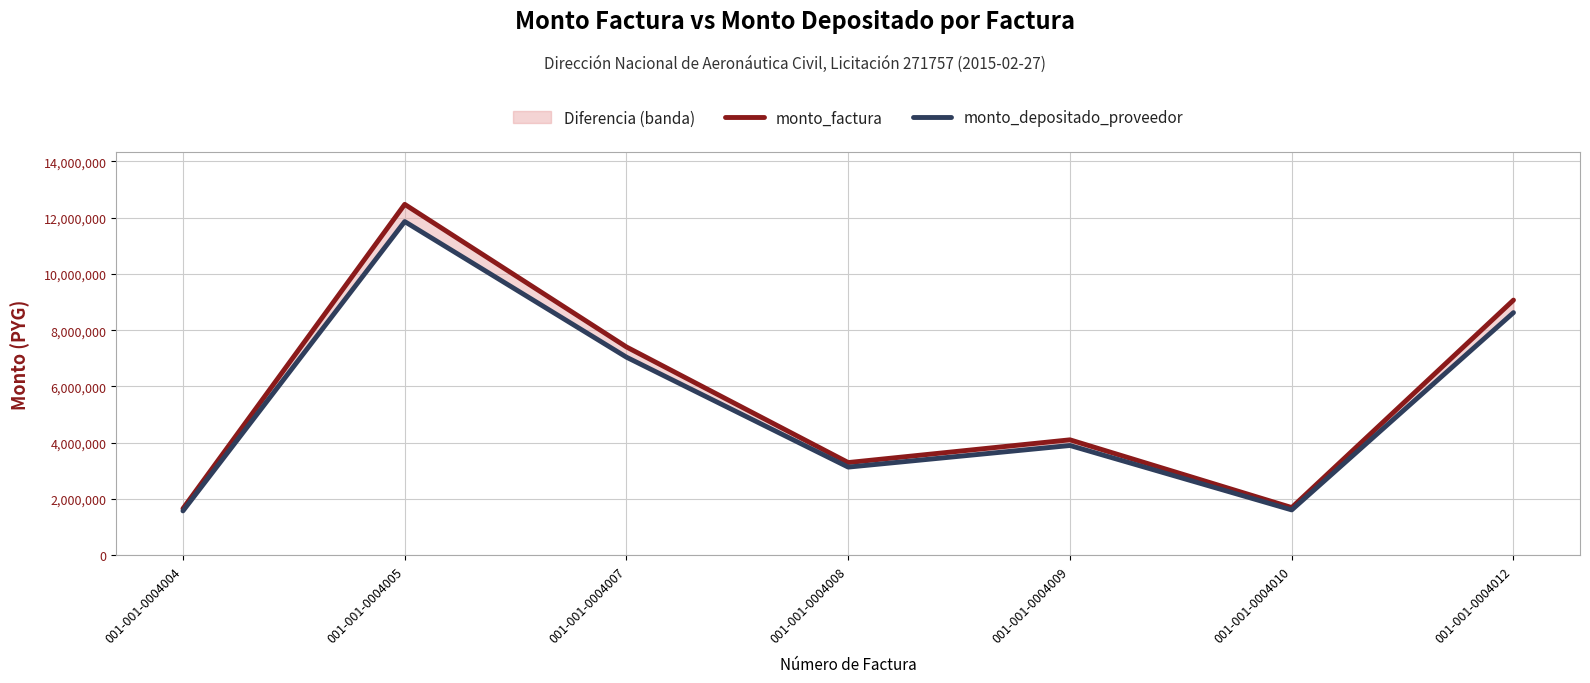

Count the number of data series in this chart.

2